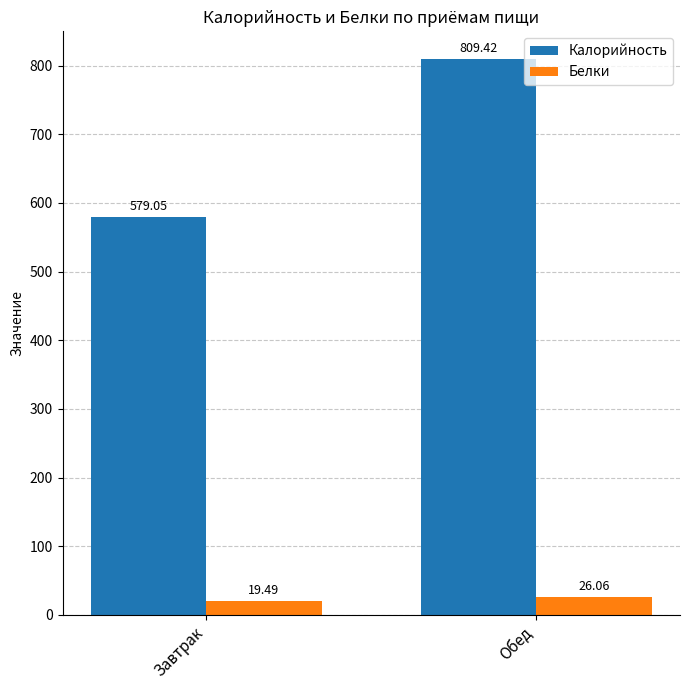

Which series changed the most between Завтрак and Обед?

Калорийность